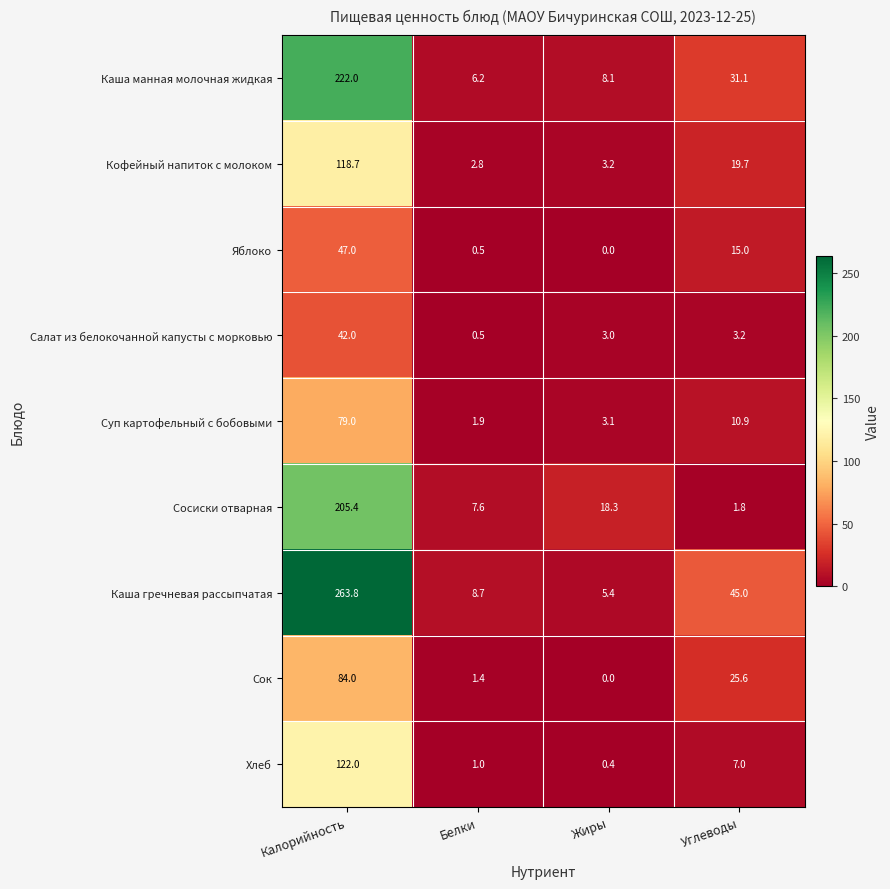

Read the Салат из белокочанной капусты с морковью value at Белки.

0.5